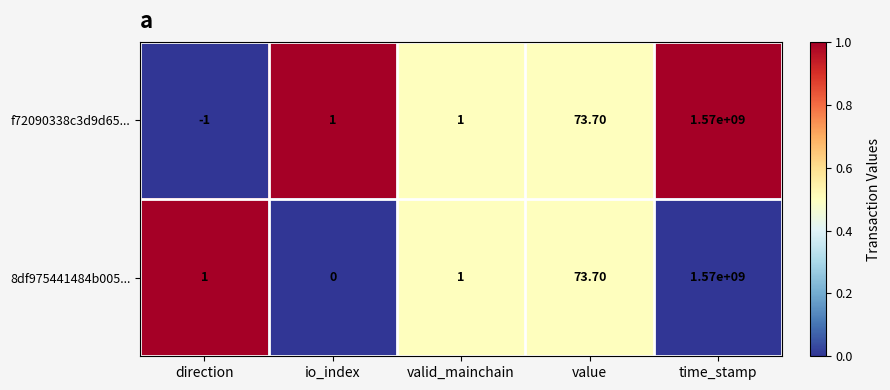

List the series in order of their overall mean, highest first.

8df975441484b005..., f72090338c3d9d65...